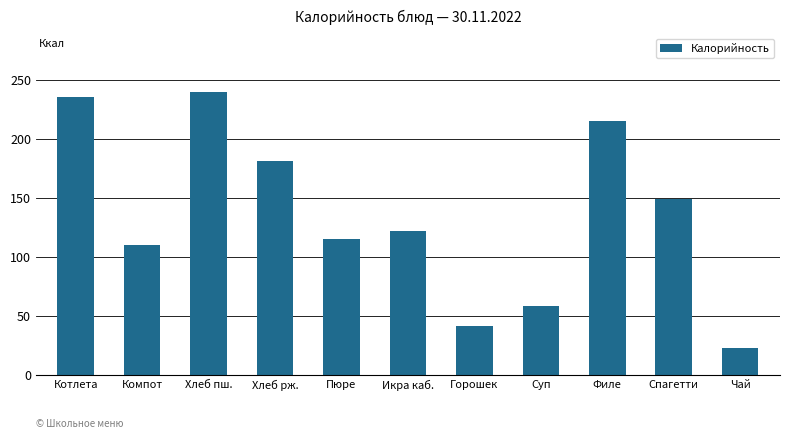

What is the smallest value displayed?

22.4